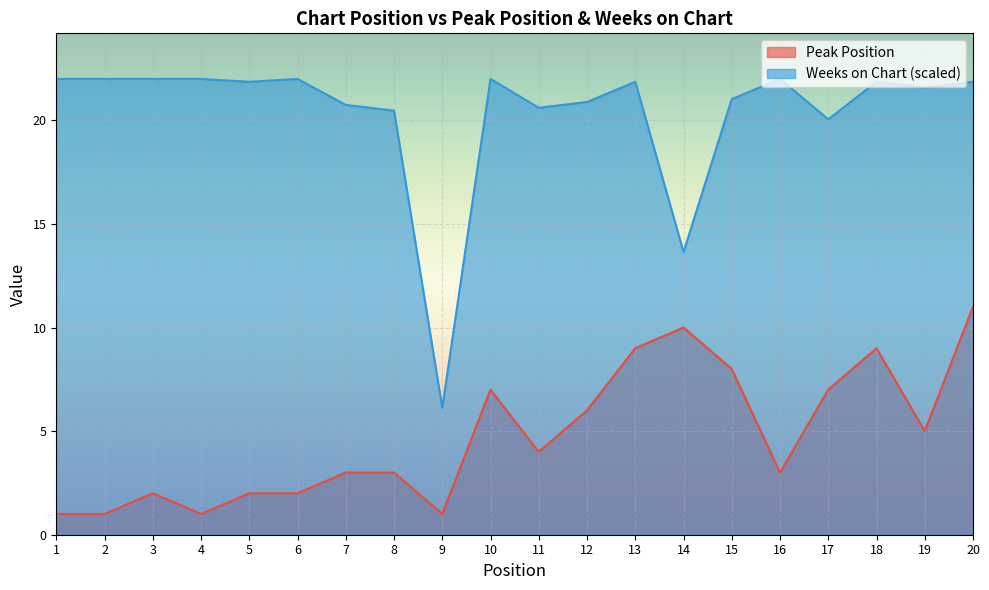

What is the minimum value for Weeks on Chart?

6.1